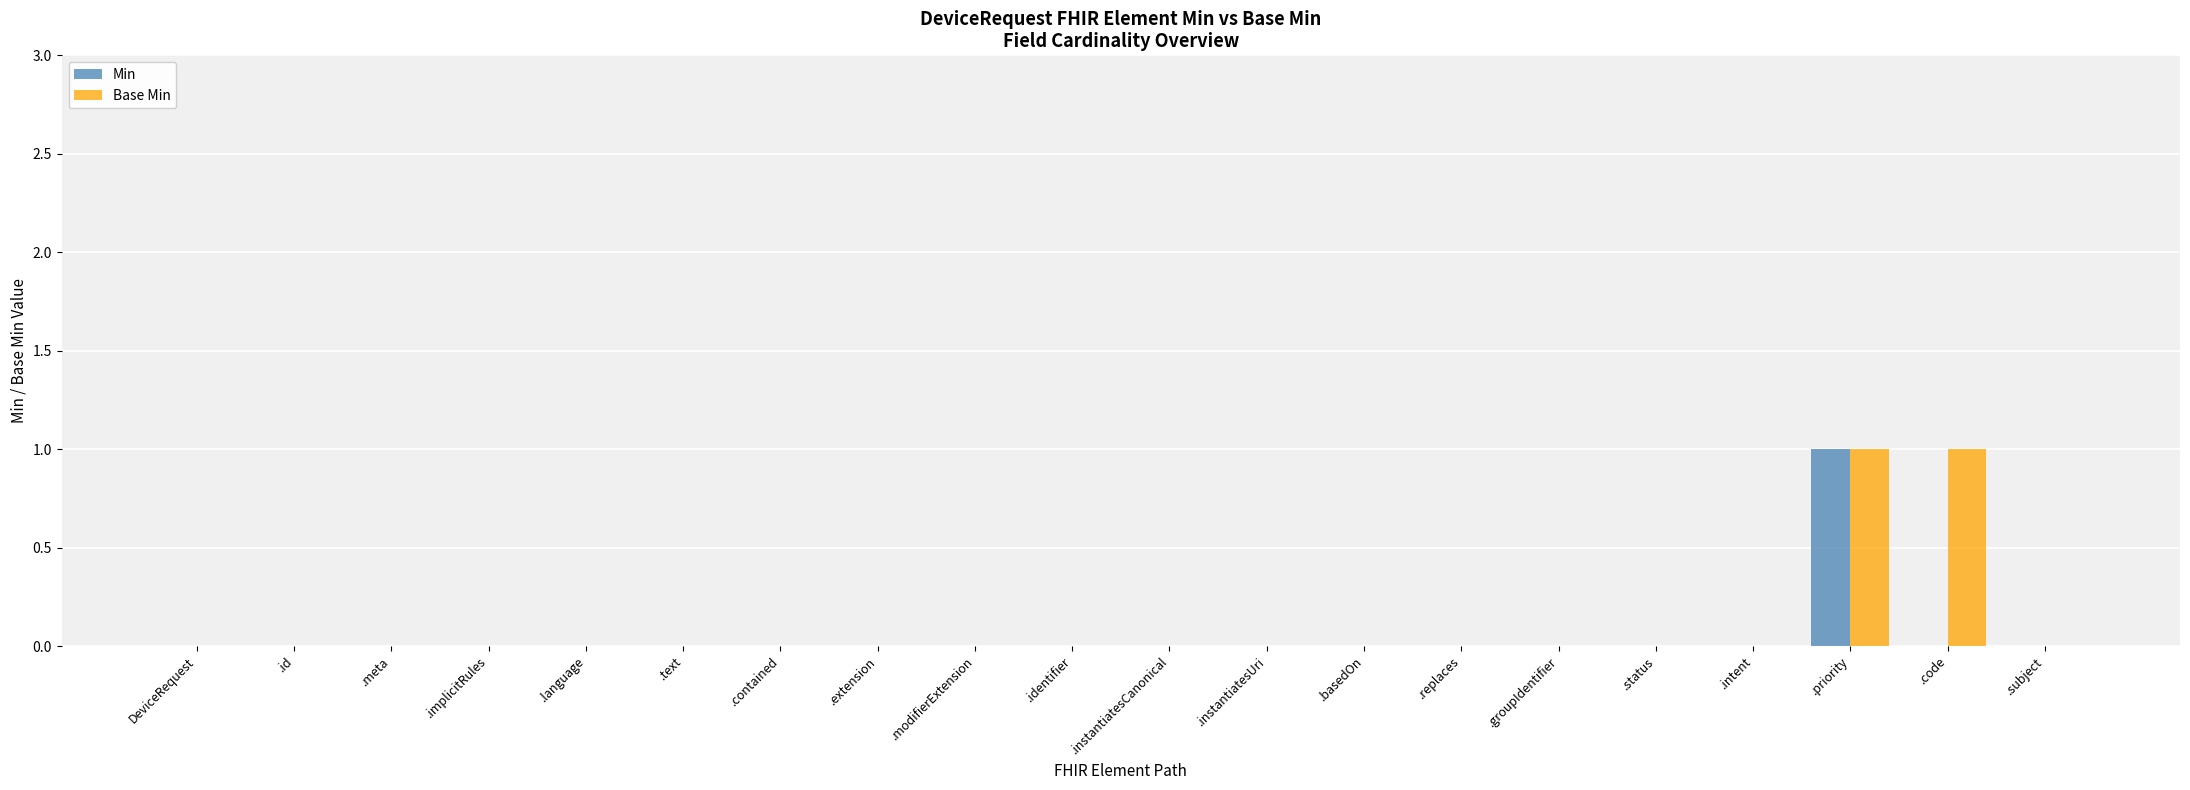

Is it true that Min equals 0 at .status?

True